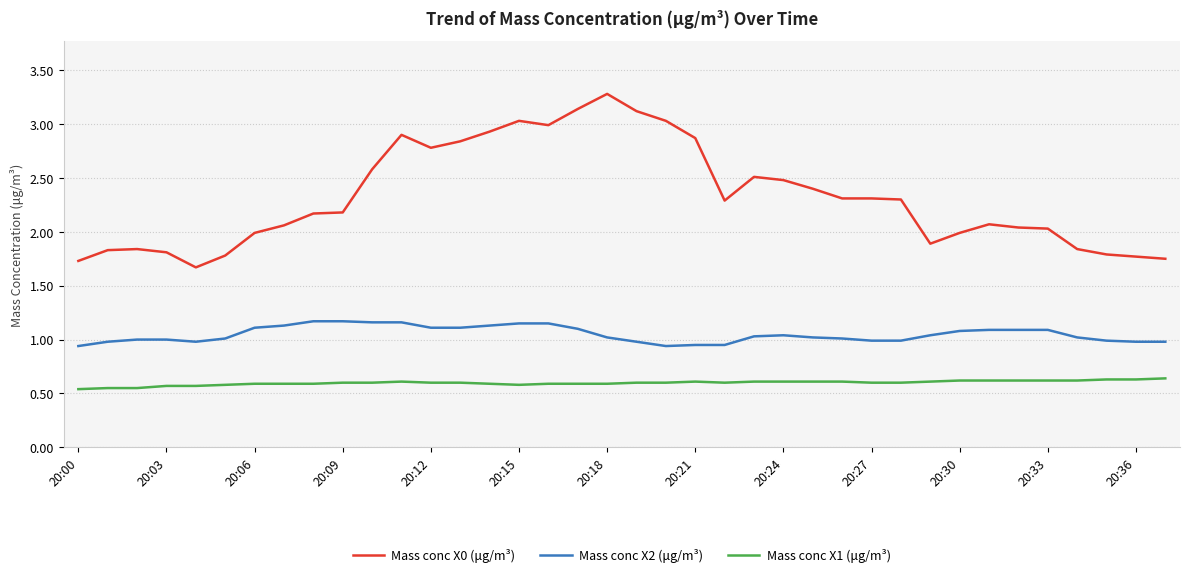

True or false: Mass conc X2 (μg/m³) and Mass conc X0 (μg/m³) intersect in this chart.

False